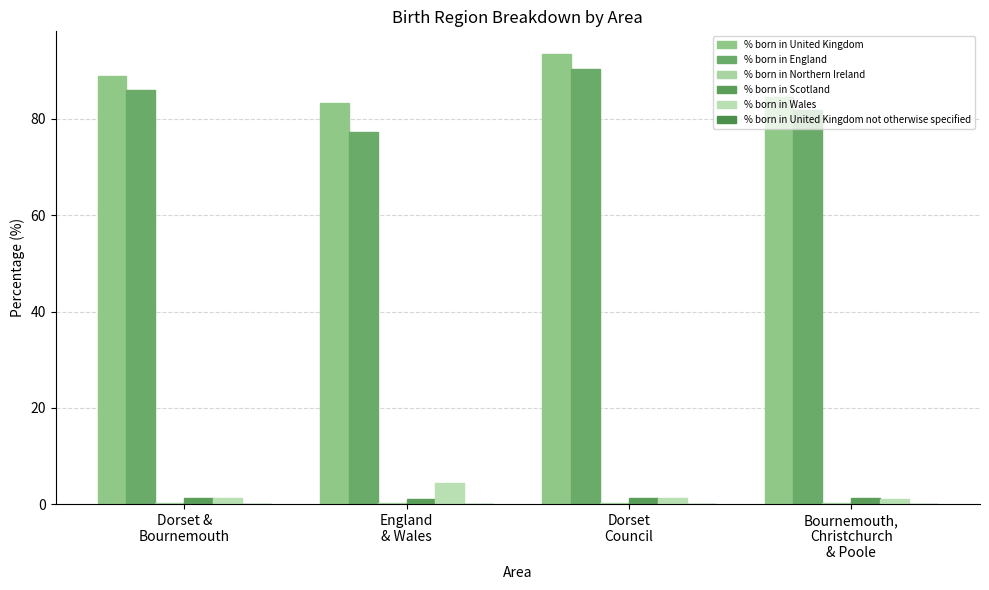

How many distinct data groups are displayed?

6